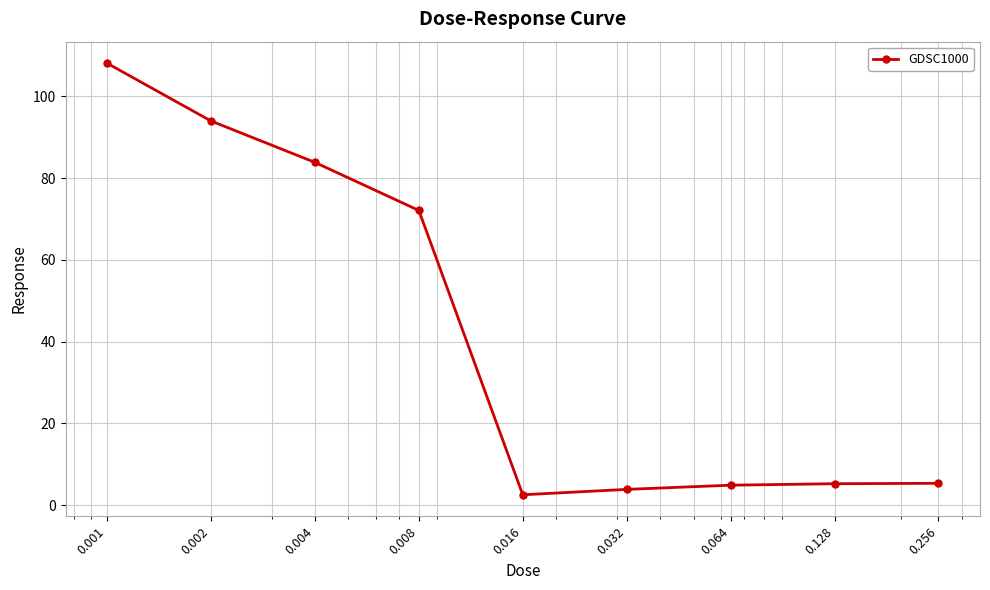

What is the smallest value displayed?

2.6